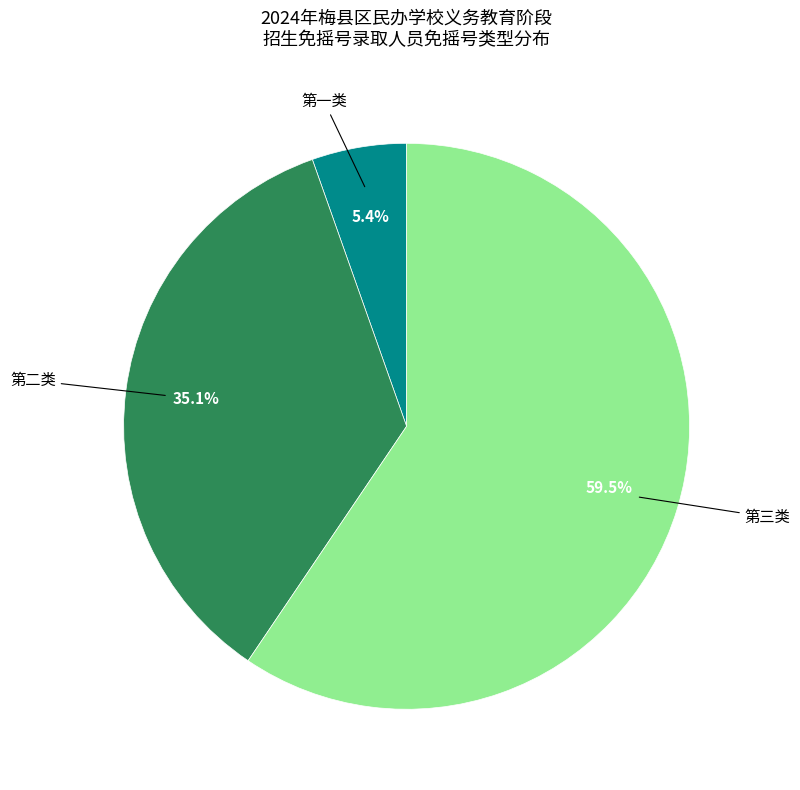

Does any single category account for the majority?

Yes